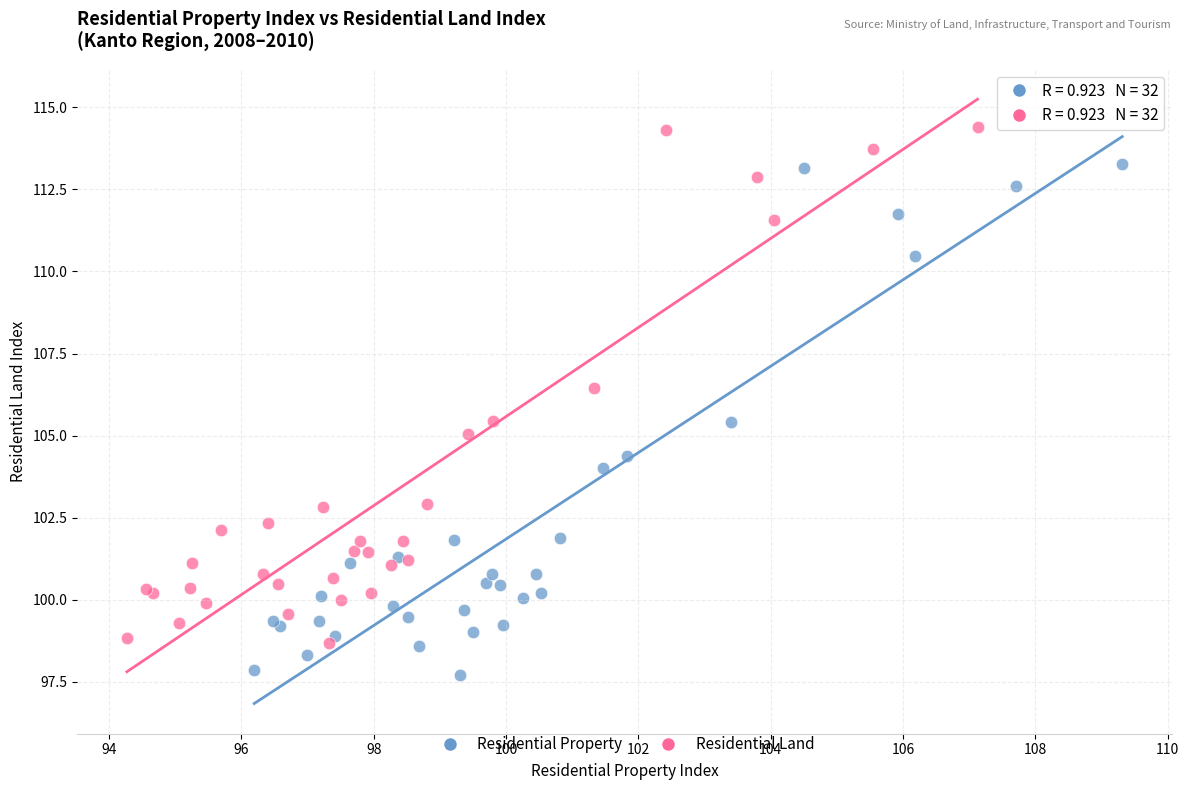

What are all the series names shown in the legend?

Residential Property, Residential Land